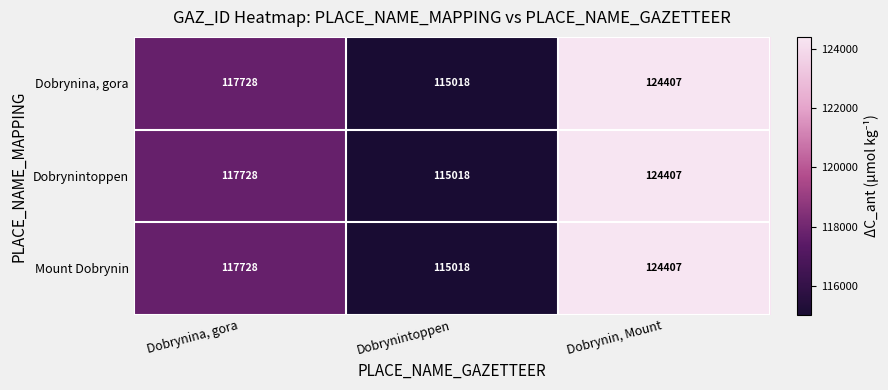

Is it true that Mount Dobrynin equals 53628 at Dobrynina, gora?

False